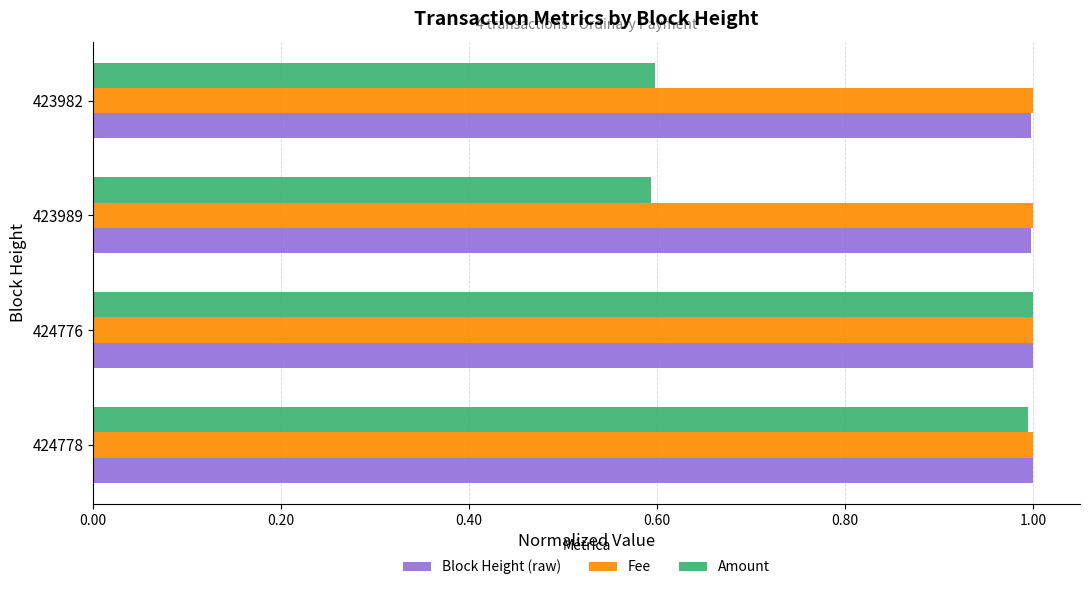

What is the sum of the Block Height (raw) values at 423982 and 424778?

2.0